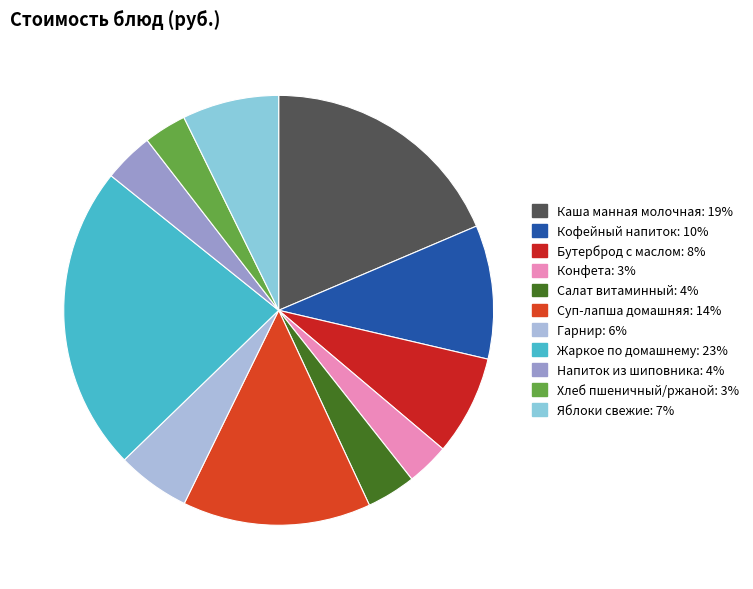

Count the number of slices in the pie.

11